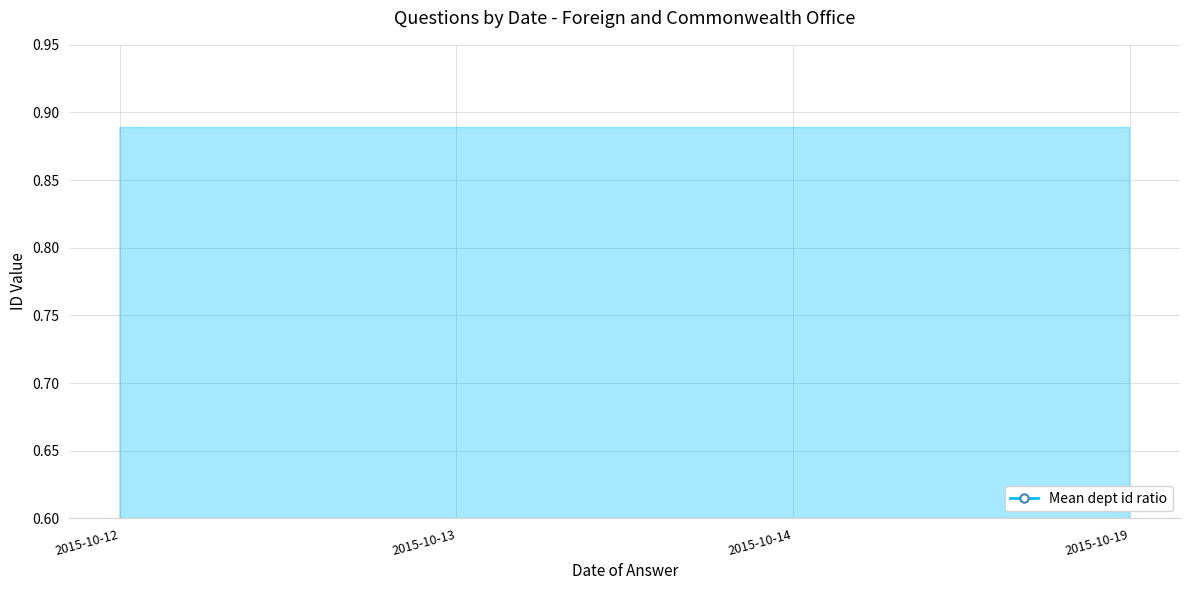

Which has a higher value, 2015-10-13 or 2015-10-12?

2015-10-12